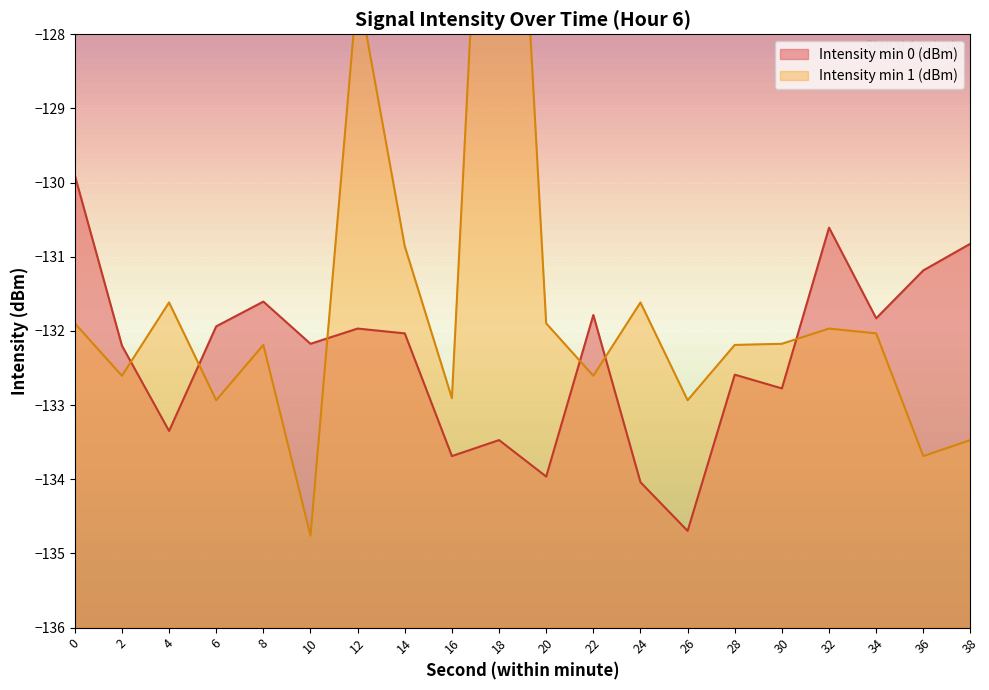

At which label is the value closest to -132?

12